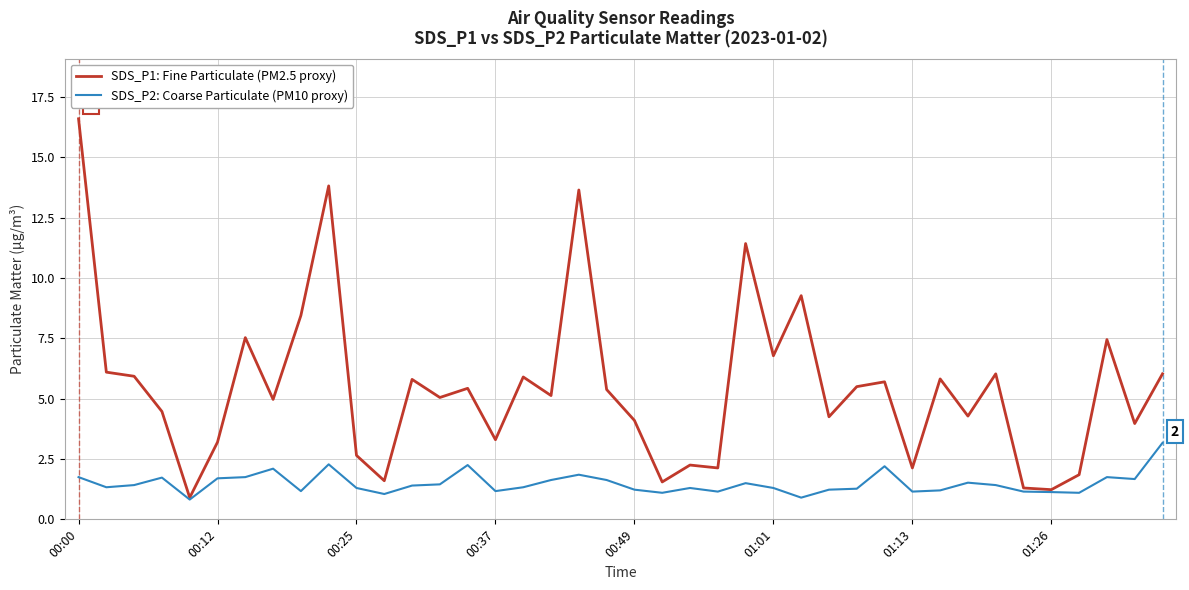

List the series in order of their overall mean, highest first.

SDS_P1: Fine Particulate (PM2.5 proxy), SDS_P2: Coarse Particulate (PM10 proxy)